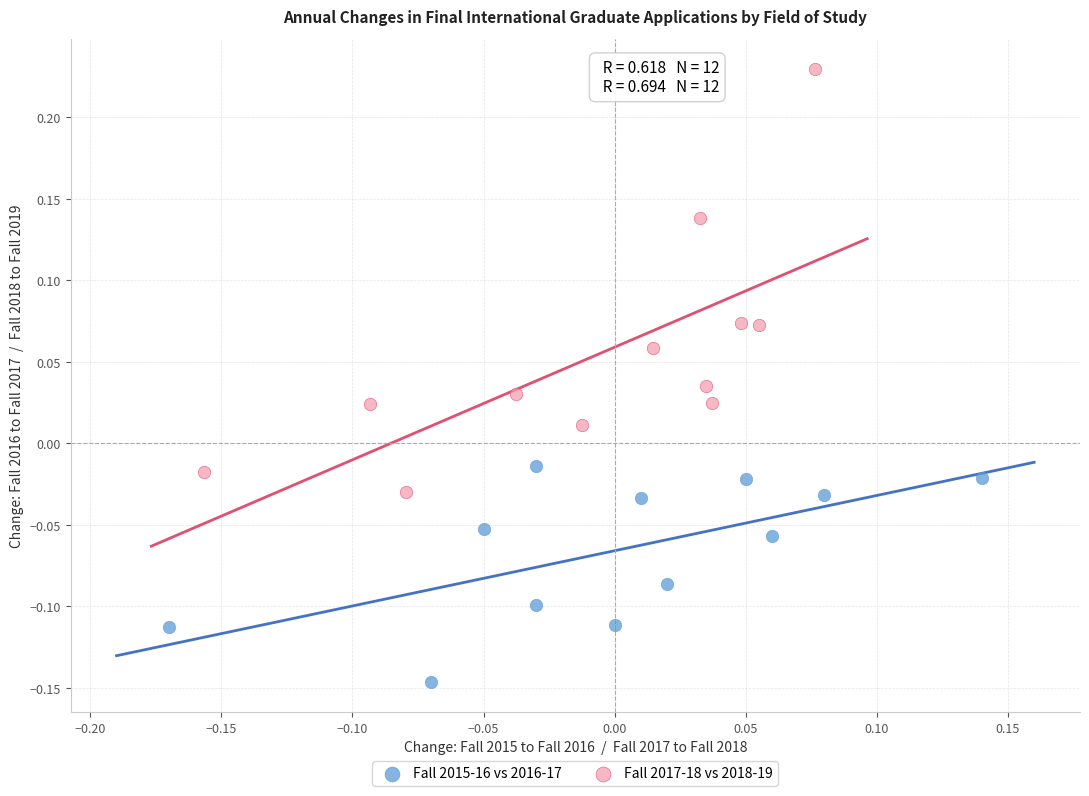

Which series reaches the minimum Y coordinate?

Fall 2015-16 vs 2016-17